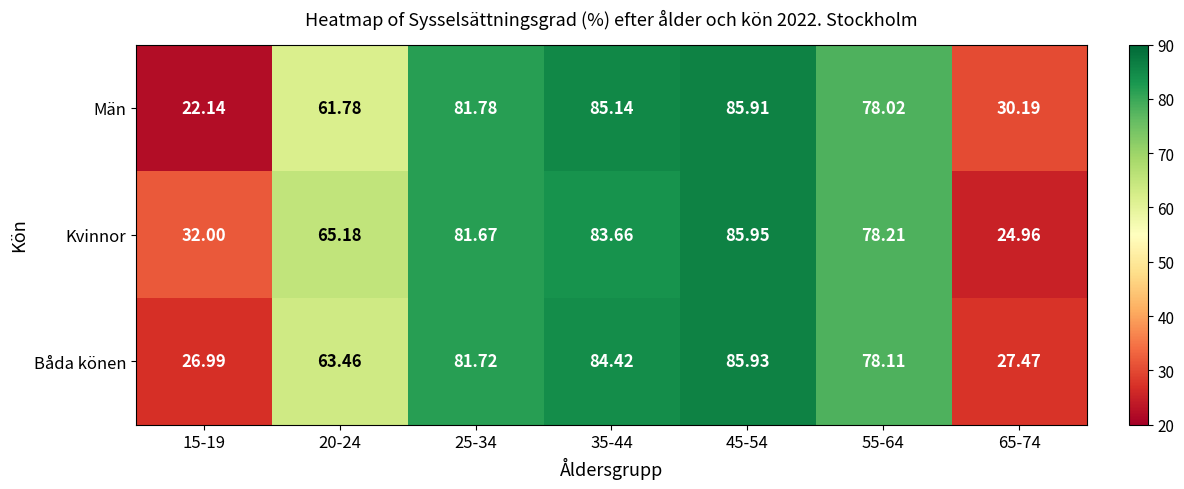

Which series changed the most between 20-24 and 35-44?

Män